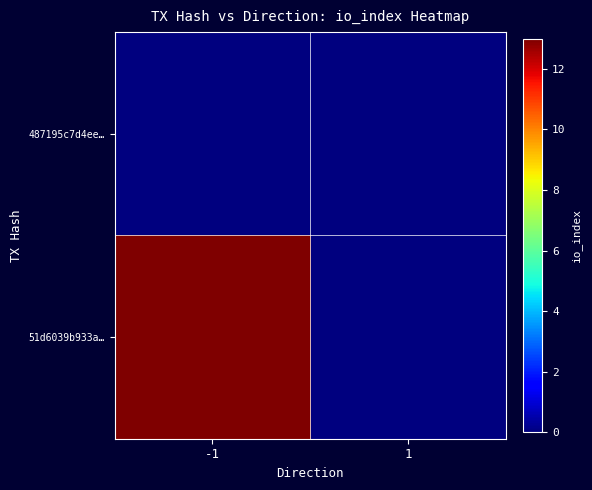

Which label corresponds to the smallest value in the chart?

-1